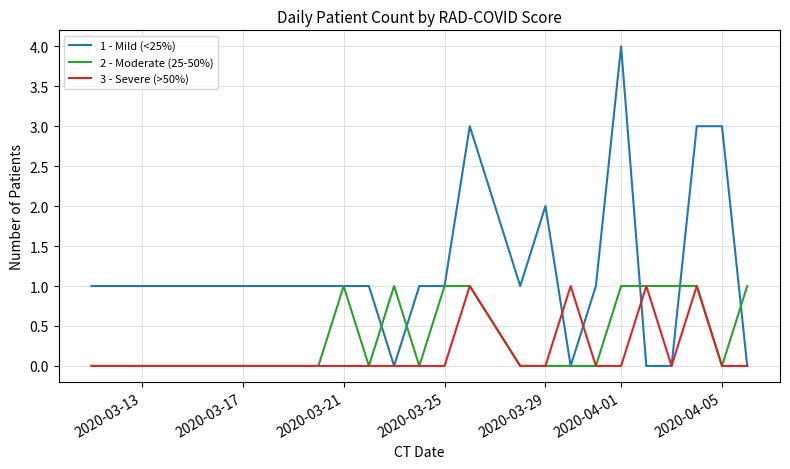

Which series has the largest total across all categories?

1 - Mild (<25%)